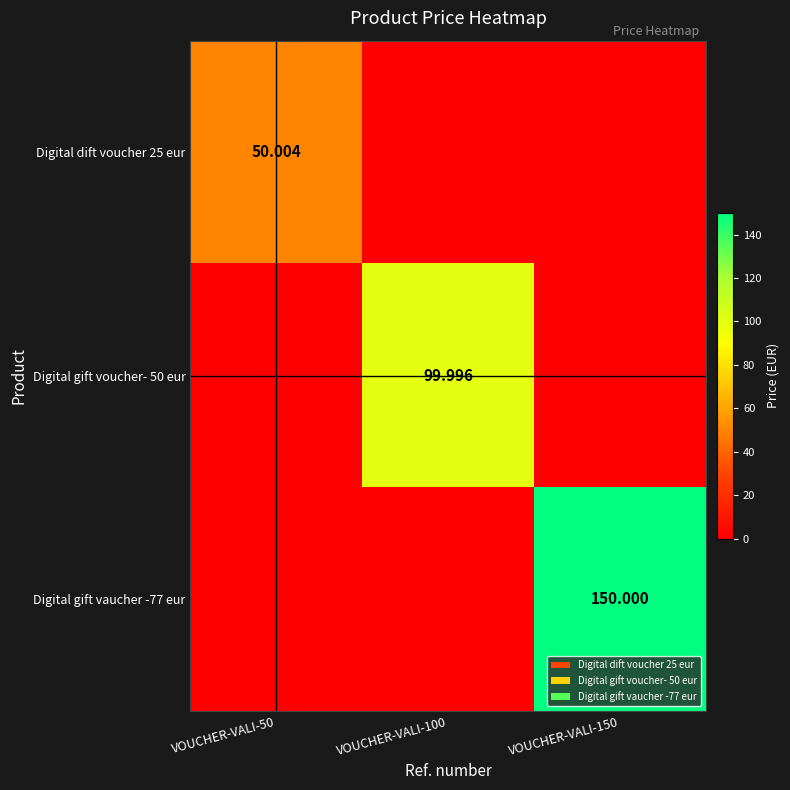

At which label does Digital dift voucher 25 eur reach its minimum?

VOUCHER-VALI-100